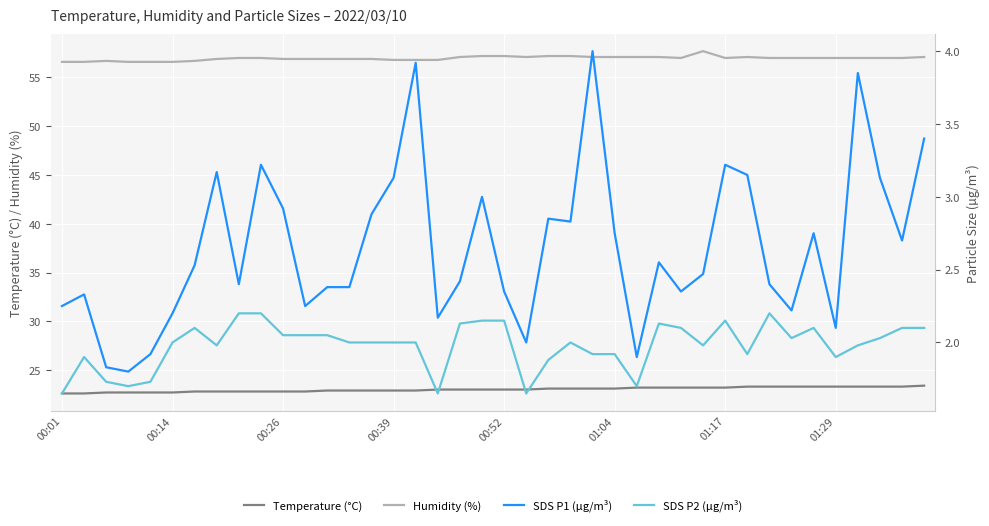

True or false: Temperature (°C) and Humidity (%) cross at least once.

False